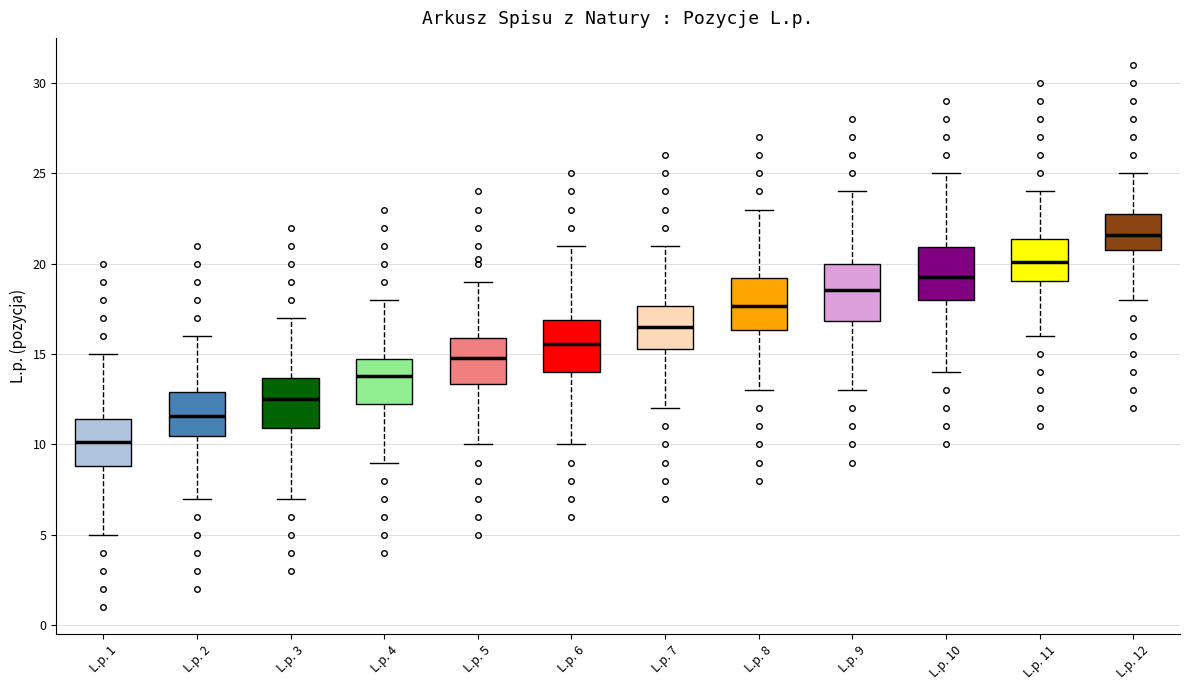

Reading left to right, read every box against the y-axis: the position of its median line, the range the box covers, and the ends of its whiskers. The values are not printed on the chart, so give them approximately, as read against the axis.

L.p. 1: median 10.0, box 9.0 to 11.5, whiskers 5.0 to 15.0
L.p. 2: median 11.5, box 10.5 to 13.0, whiskers 7.0 to 16.0
L.p. 3: median 12.5, box 11.0 to 13.5, whiskers 7.0 to 17.0
L.p. 4: median 14.0, box 12.0 to 14.5, whiskers 9.0 to 18.0
L.p. 5: median 15.0, box 13.5 to 16.0, whiskers 10.0 to 19.0
L.p. 6: median 15.5, box 14.0 to 17.0, whiskers 10.0 to 21.0
L.p. 7: median 16.5, box 15.5 to 17.5, whiskers 12.0 to 21.0
L.p. 8: median 17.5, box 16.5 to 19.0, whiskers 13.0 to 23.0
L.p. 9: median 18.5, box 17.0 to 20.0, whiskers 13.0 to 24.0
L.p. 10: median 19.5, box 18.0 to 21.0, whiskers 14.0 to 25.0
L.p. 11: median 20.0, box 19.0 to 21.5, whiskers 16.0 to 24.0
L.p. 12: median 21.5, box 20.5 to 22.5, whiskers 18.0 to 25.0